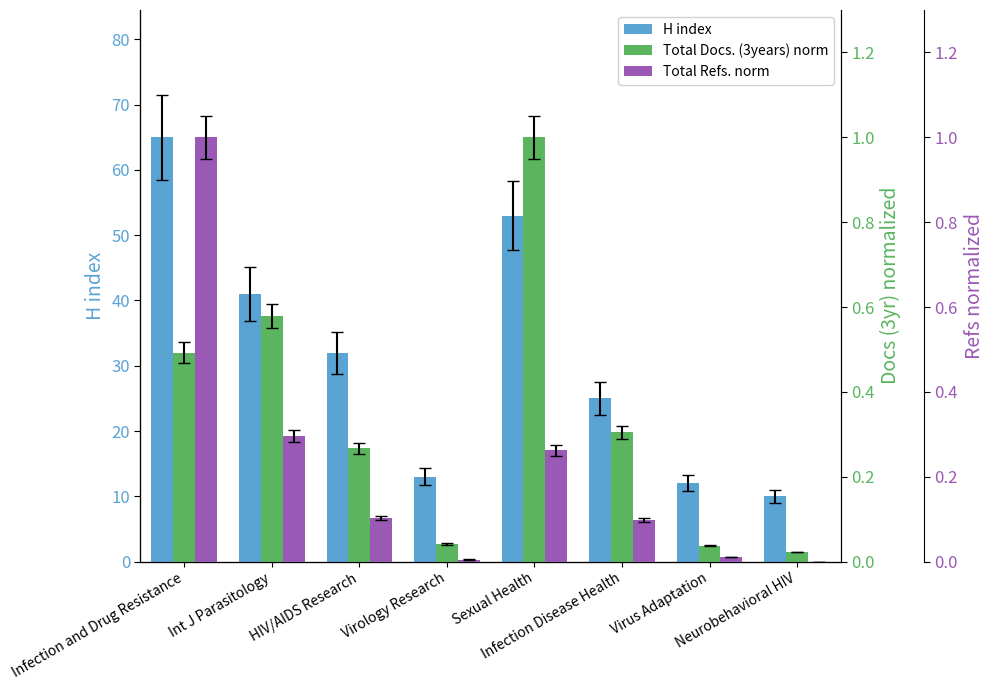

Reading right to left, what are all the values shown in this chart?

H index: Neurobehavioral HIV=10.0	Virus Adaptation=12.0	Infection Disease Health=25.0	Sexual Health=53.0	Virology Research=13.0	HIV/AIDS Research=32.0	Int J Parasitology=41.0	Infection and Drug Resistance=65.0
Total Docs. (3years) norm: Neurobehavioral HIV=0.0	Virus Adaptation=0.0	Infection Disease Health=0.3	Sexual Health=1.0	Virology Research=0.0	HIV/AIDS Research=0.3	Int J Parasitology=0.6	Infection and Drug Resistance=0.5
Total Refs. norm: Neurobehavioral HIV=0.0	Virus Adaptation=0.0	Infection Disease Health=0.1	Sexual Health=0.3	Virology Research=0.0	HIV/AIDS Research=0.1	Int J Parasitology=0.3	Infection and Drug Resistance=1.0